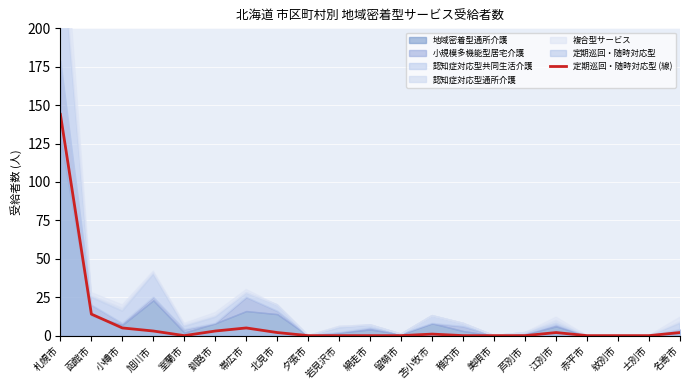

List the labels in order of value, largest first.

札幌市, 函館市, 小樽市, 帯広市, 旭川市, 釧路市, 北見市, 江別市, 名寄市, 苫小牧市, 室蘭市, 夕張市, 岩見沢市, 網走市, 留萌市, 稚内市, 美唄市, 芦別市, 赤平市, 紋別市, 士別市